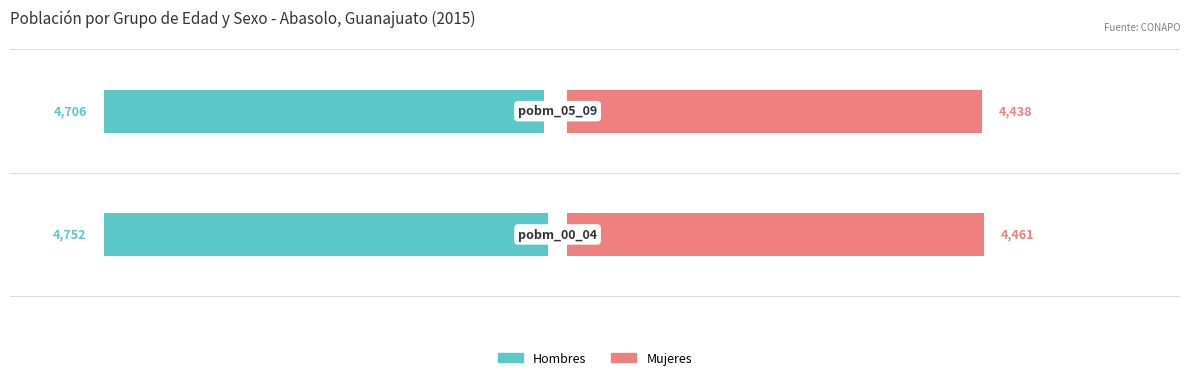

Rank the series at 0 from lowest to highest value.

Mujeres, Hombres